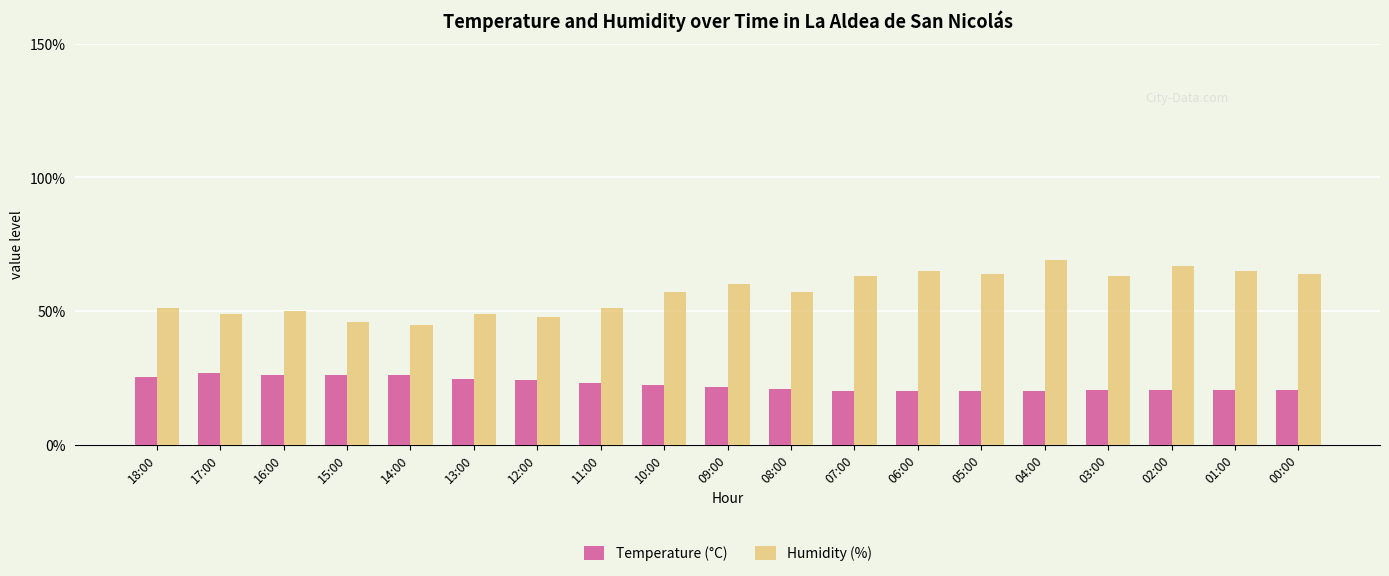

How many bars are there in total?

38